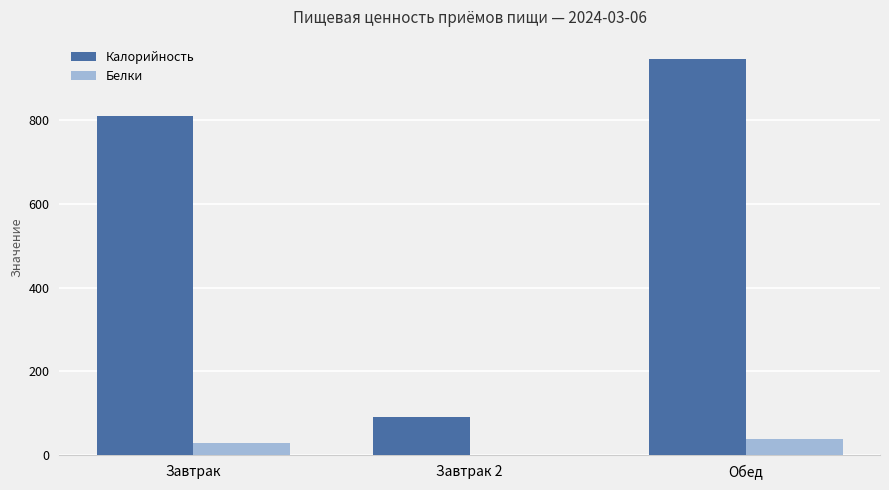

What is the total value across all series at Завтрак?

838.9